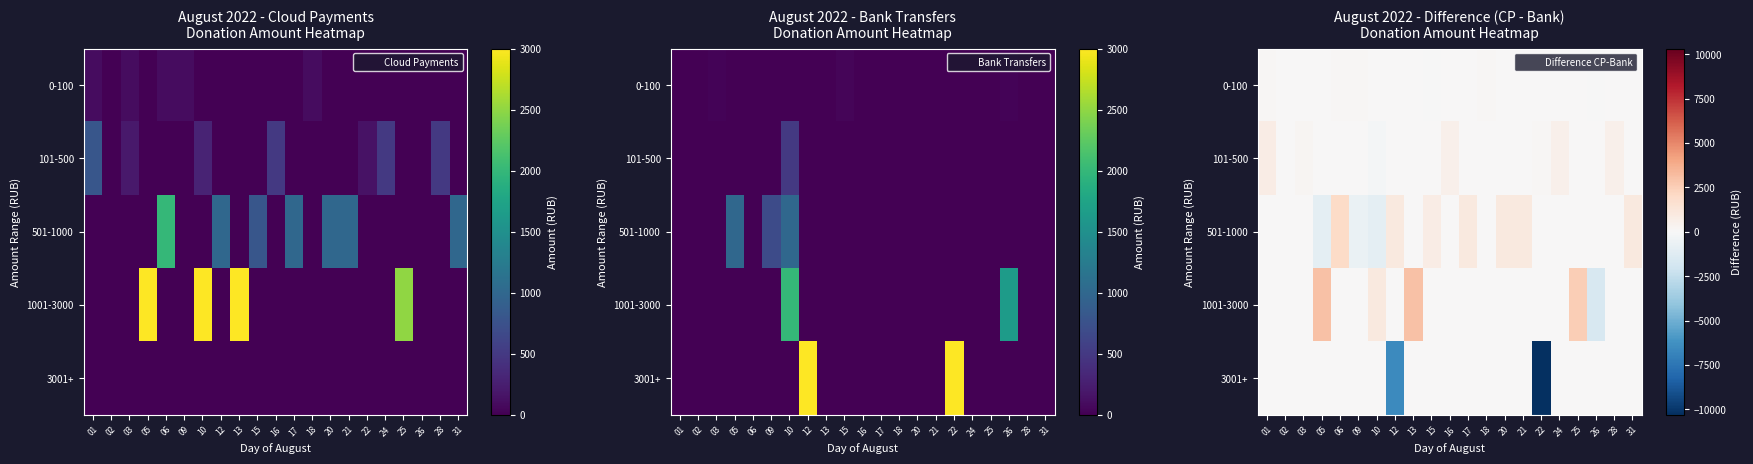

What is the difference between the maximum and minimum values in the 501-1000 series?

3000.0